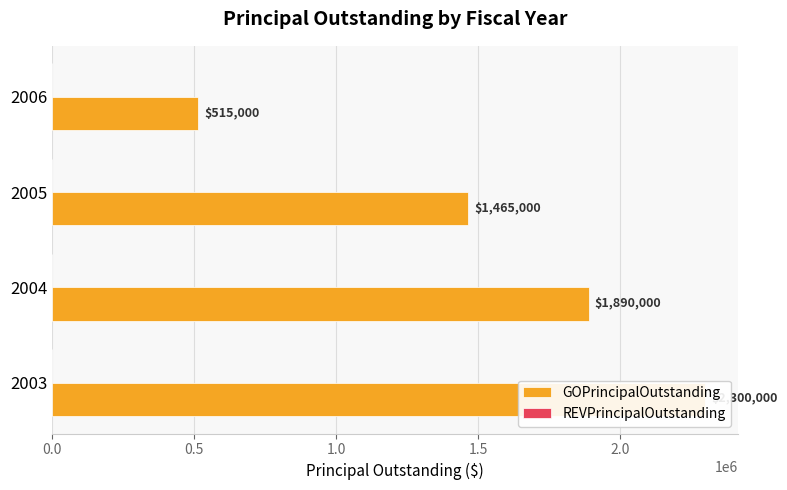

What position from the right is 1.0?

2